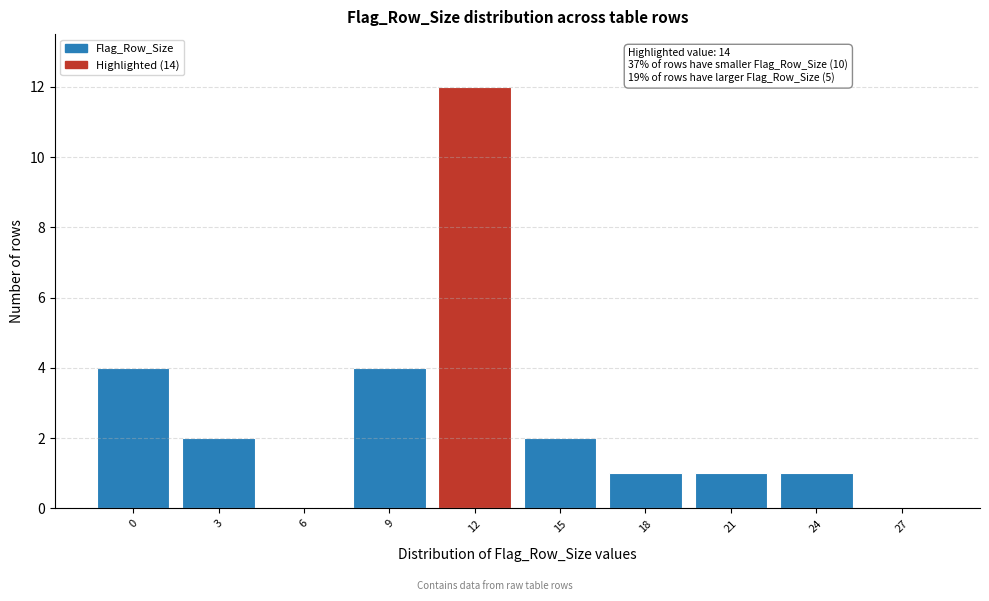

Reading left to right, what are all the values shown in this chart?

0=4	3=2	6=0	9=4	12=12	15=2	18=1	21=1	24=1	27=0